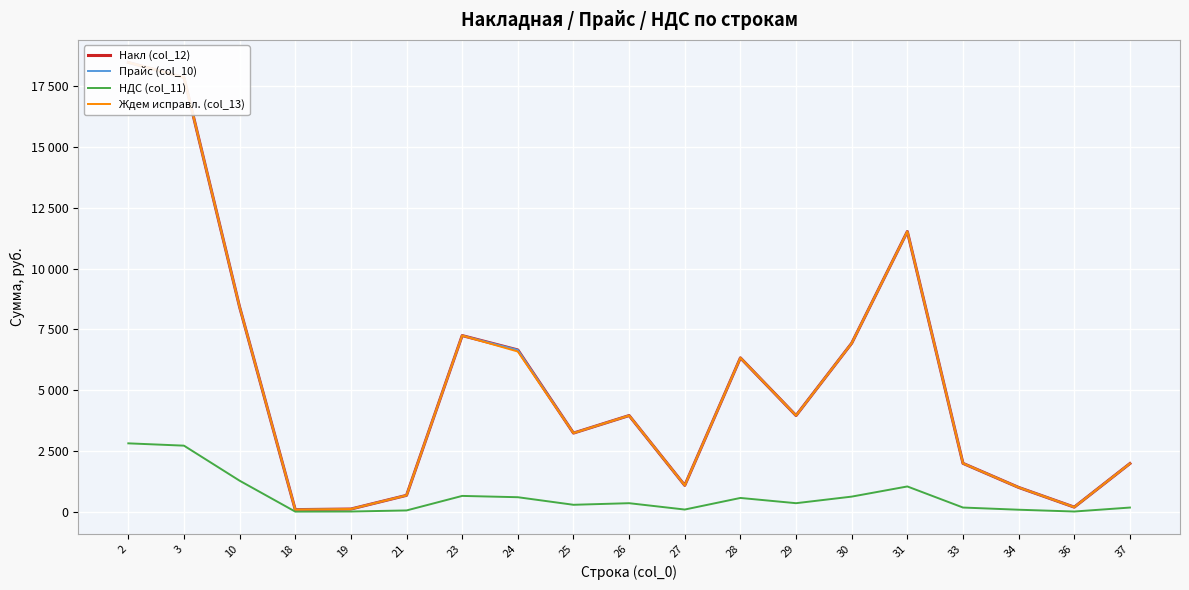

Is it true that Прайс (col_10) equals 272.8 at 36?

False